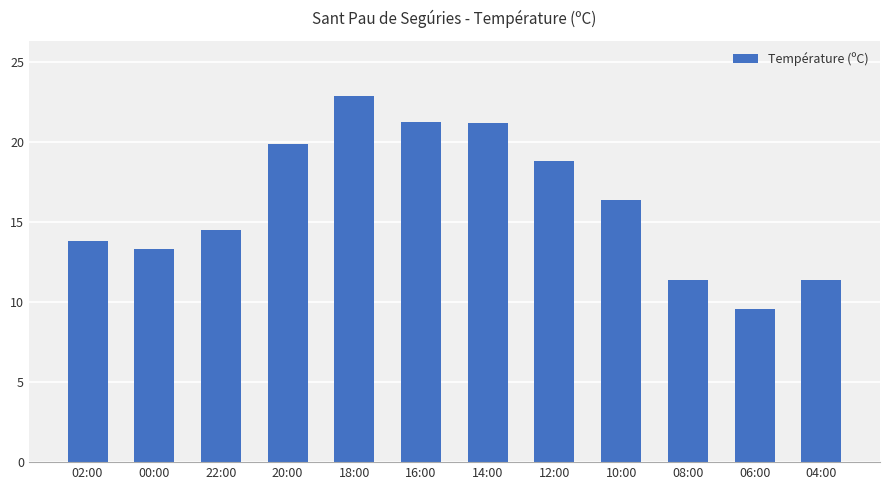

Count the number of values greater than 16.

6